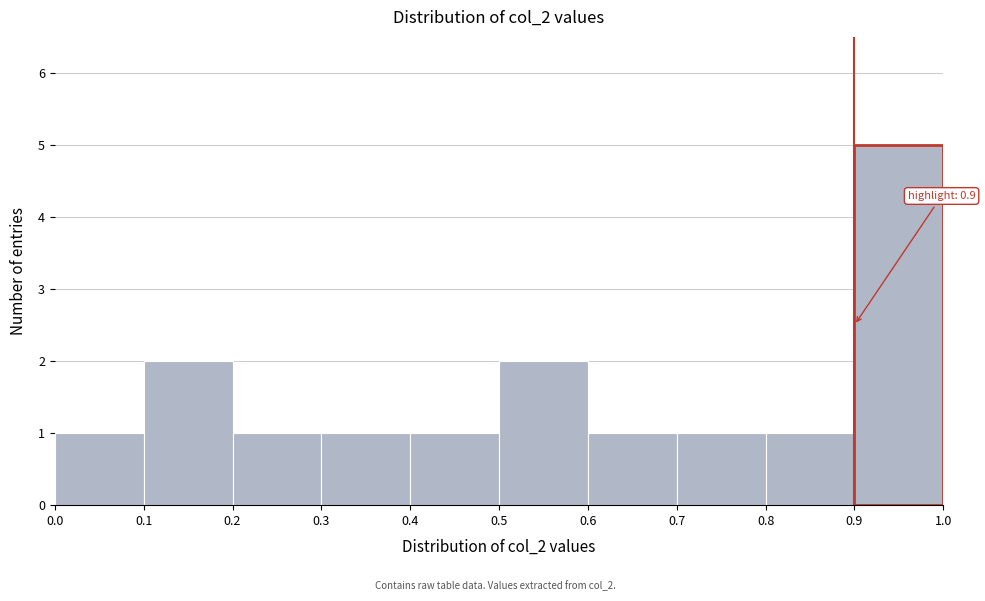

Over which range of the x-axis is the bar tallest?

0.9 to 1.0